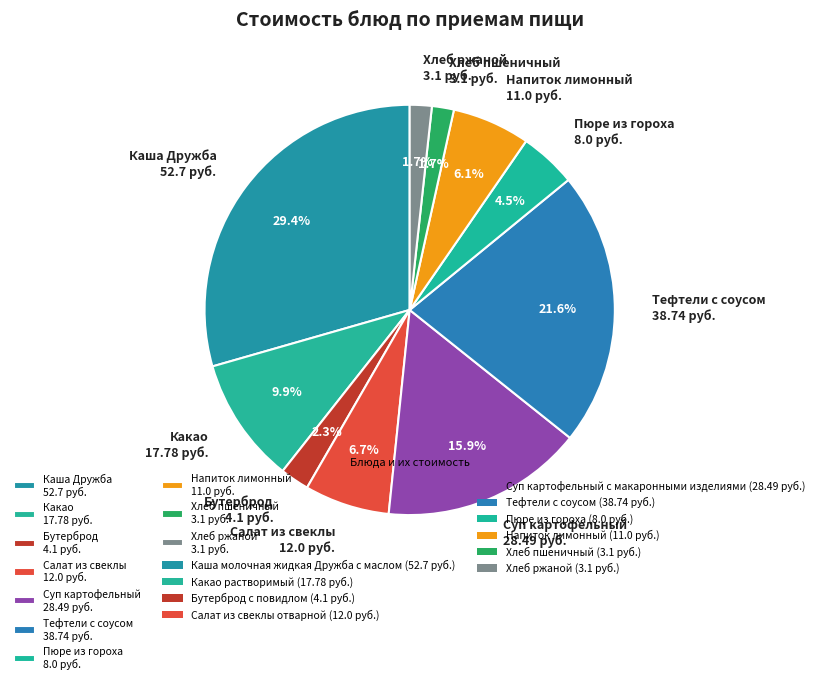

Count the number of slices in the pie.

10